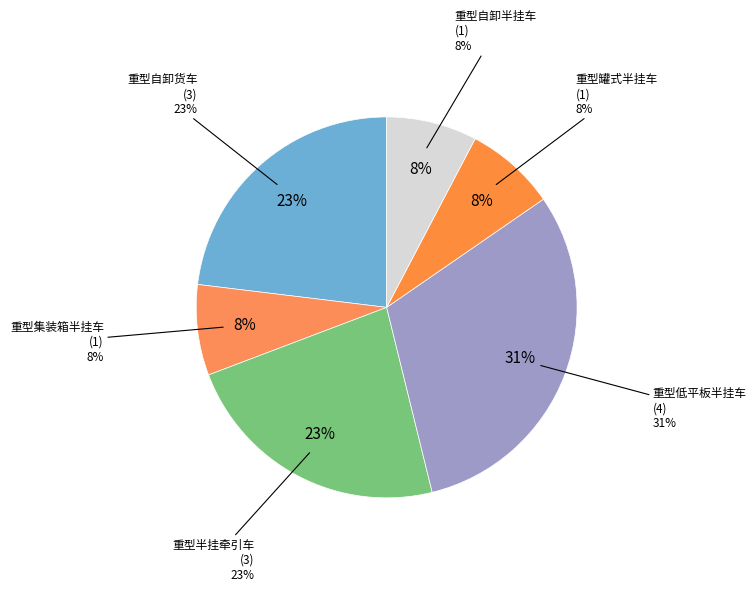

How many segments does this pie chart have?

6